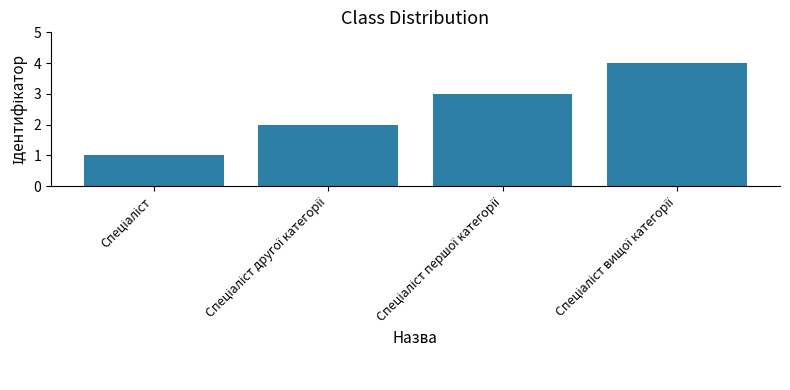

Does the chart contain any negative values?

No